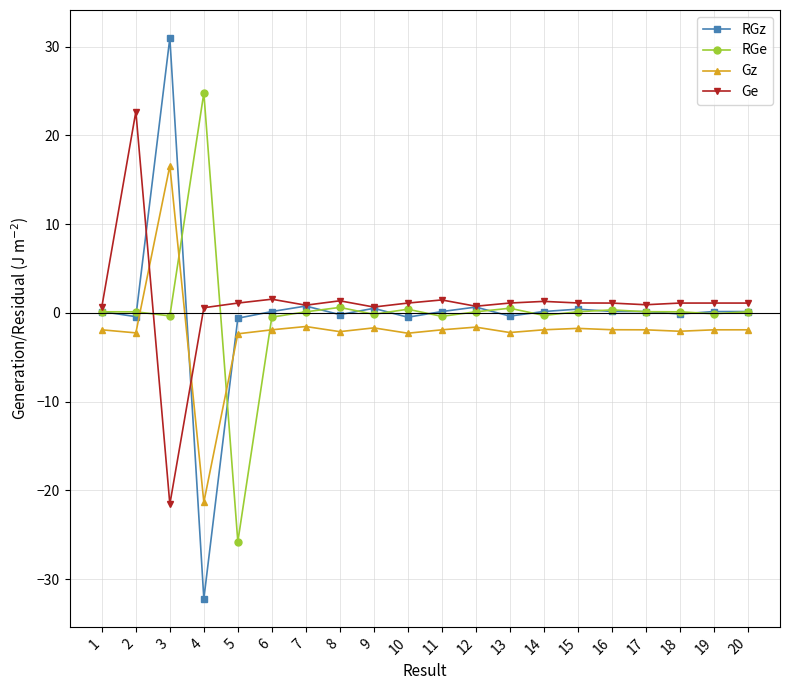

Which series ends up on top after the final intersection of Ge and RGe?

Ge